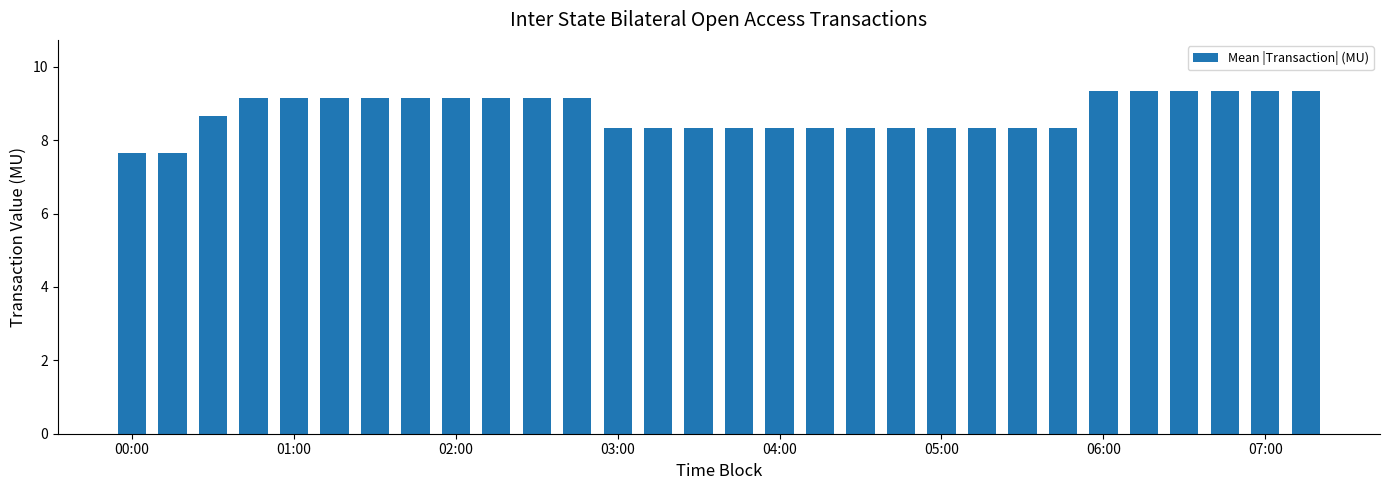

Reading right to left, what are all the values shown in this chart?

9.3	9.3	9.3	9.3	9.3	9.3	8.3	8.3	8.3	8.3	8.3	8.3	8.3	8.3	8.3	8.3	8.3	8.3	9.2	9.2	9.2	9.2	9.2	9.2	9.2	9.2	9.2	8.7	7.7	7.7